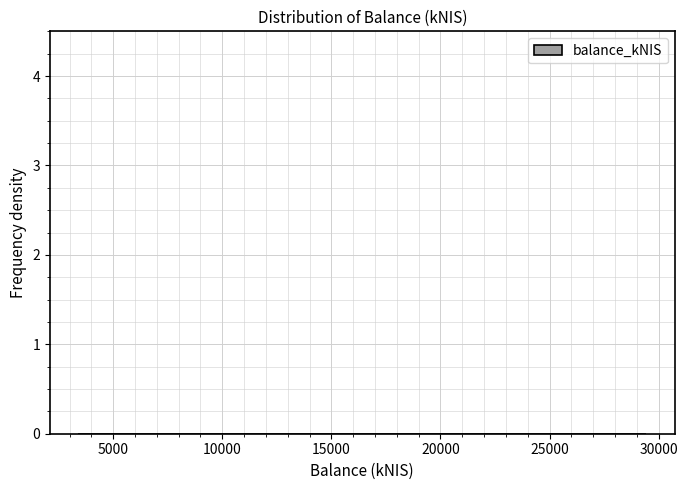

Reading left to right, list every bar in this chart as the range it spans on the x-axis followed by its height. Neither the bar edges nor the heights are printed on the chart, so give them approximately, as read against the axes.

3500 to 6000: under 0.1
6000 to 8500: under 0.1
8500 to 11000: under 0.1
11000 to 14000: under 0.1
14000 to 16500: under 0.1
16500 to 19000: under 0.1
19000 to 21500: under 0.1
21500 to 24000: under 0.1
24000 to 27000: under 0.1
27000 to 29500: under 0.1